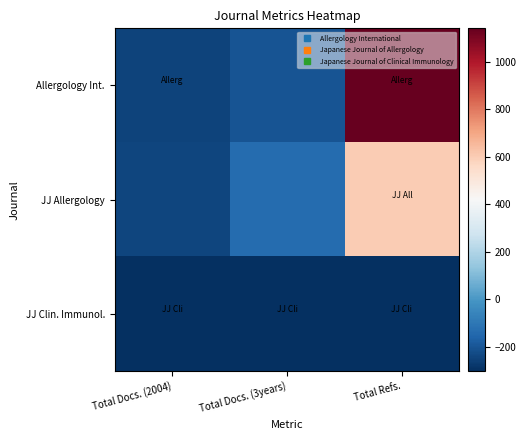

Rank the series by their maximum value, from lowest to highest.

JJ Clin. Immunol., JJ Allergology, Allergology Int.